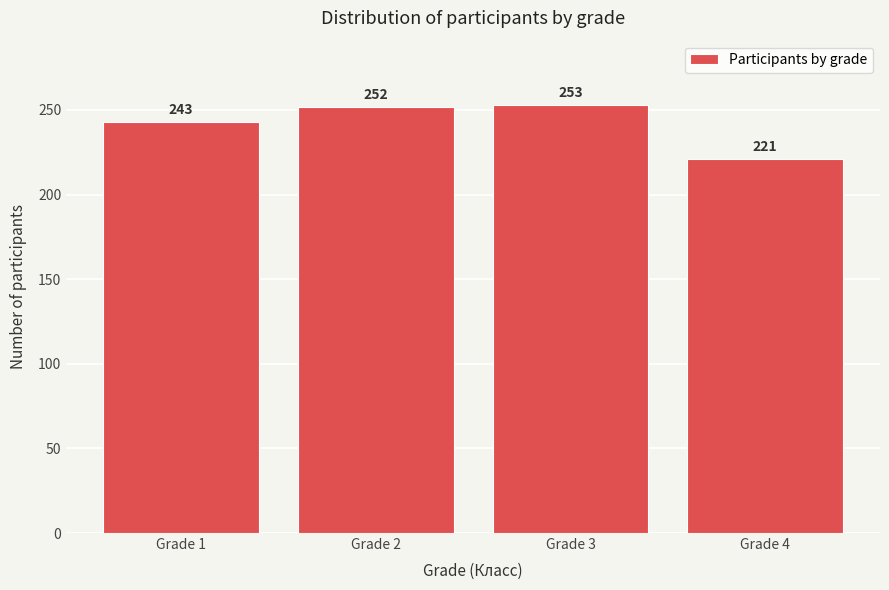

Reading left to right, extract all data points from this chart.

243	252	253	221